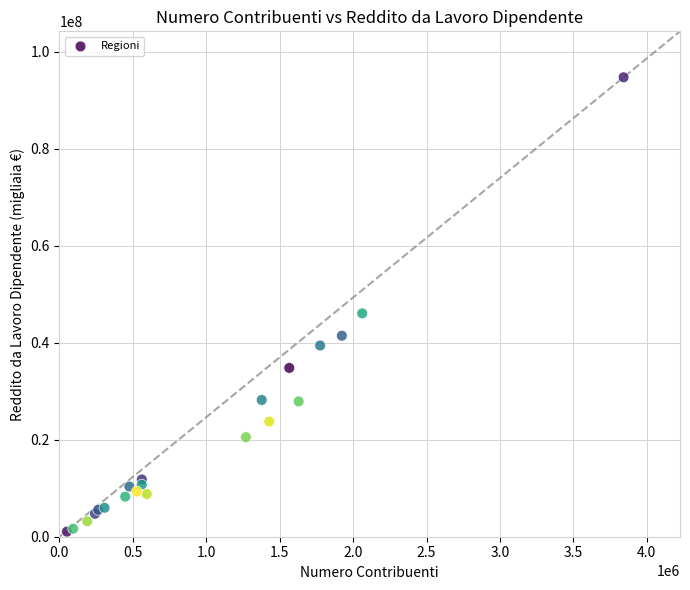

What Y value in the scatter plot is closest to 47889996?

46046011